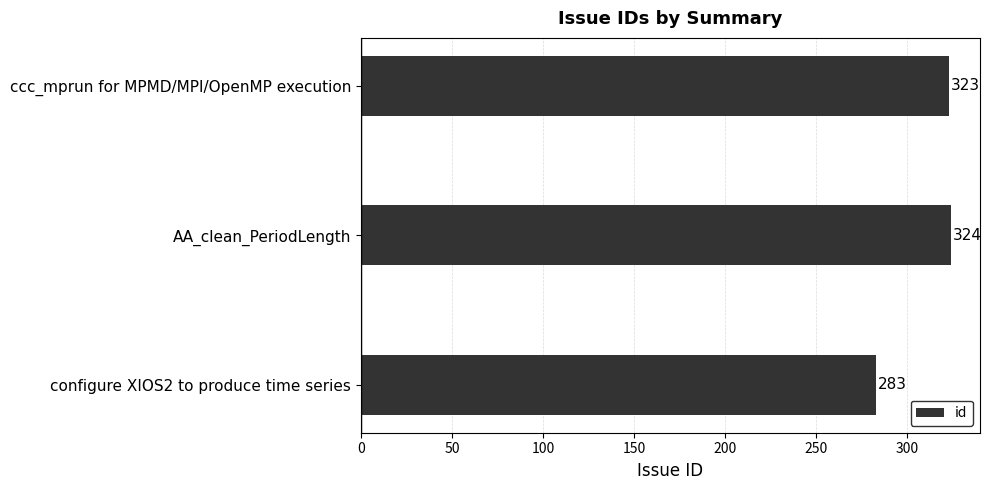

Reading top to bottom, what are all the values shown in this chart?

323	324	283